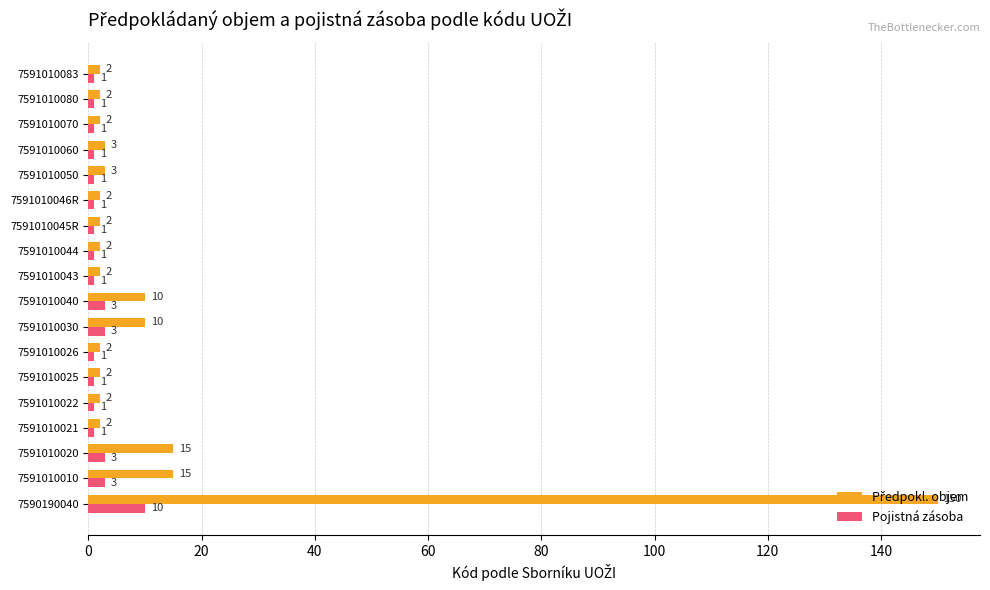

What is the greatest value displayed?

150